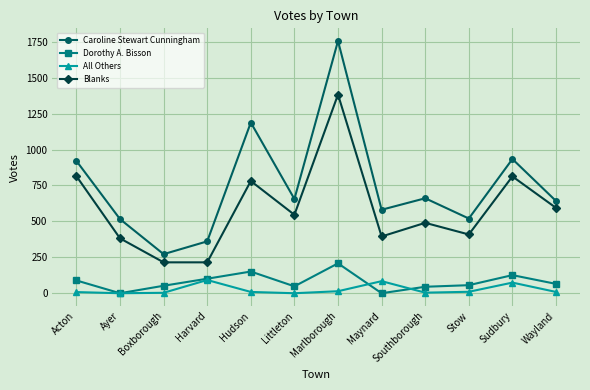

True or false: Dorothy A. Bisson and Blanks intersect in this chart.

False